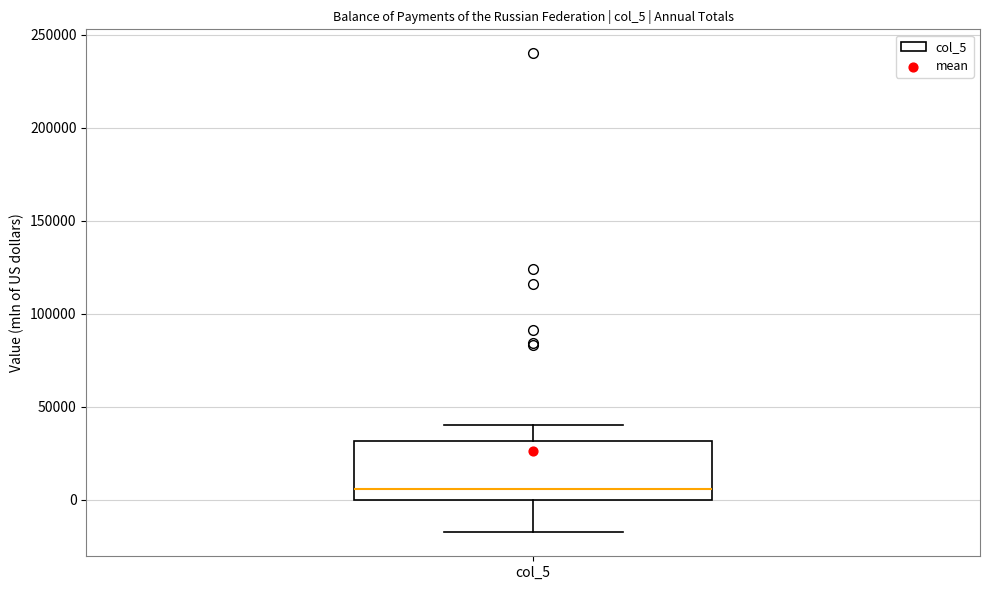

Where does the upper whisker of the box for col_5 end on the y-axis? The values are not printed on the chart, so give them approximately, as read against the axis.

40000